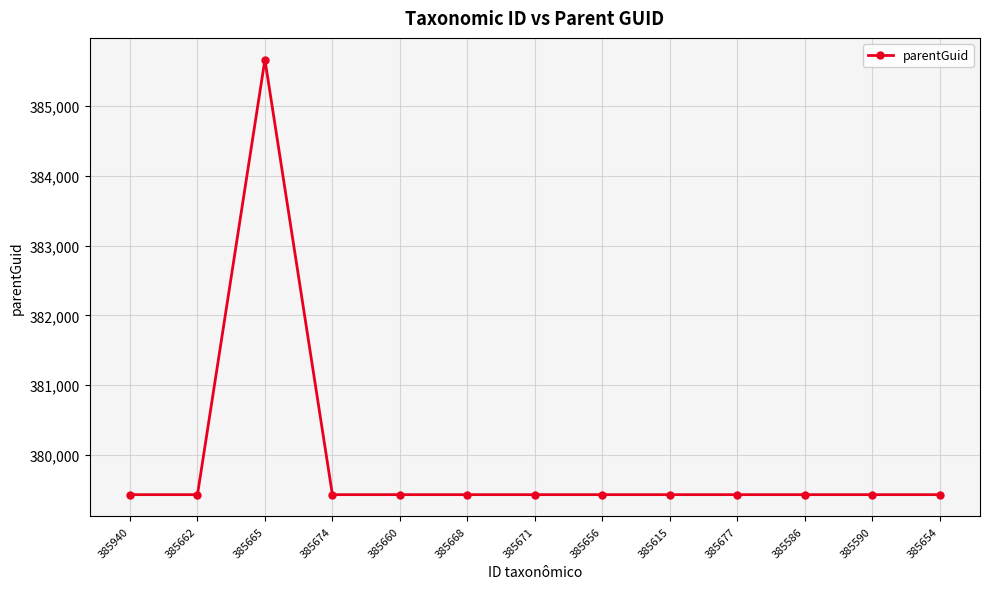

Reading left to right, extract all data points from this chart.

379434	379434	385662	379434	379434	379434	379434	379434	379434	379434	379434	379434	379434